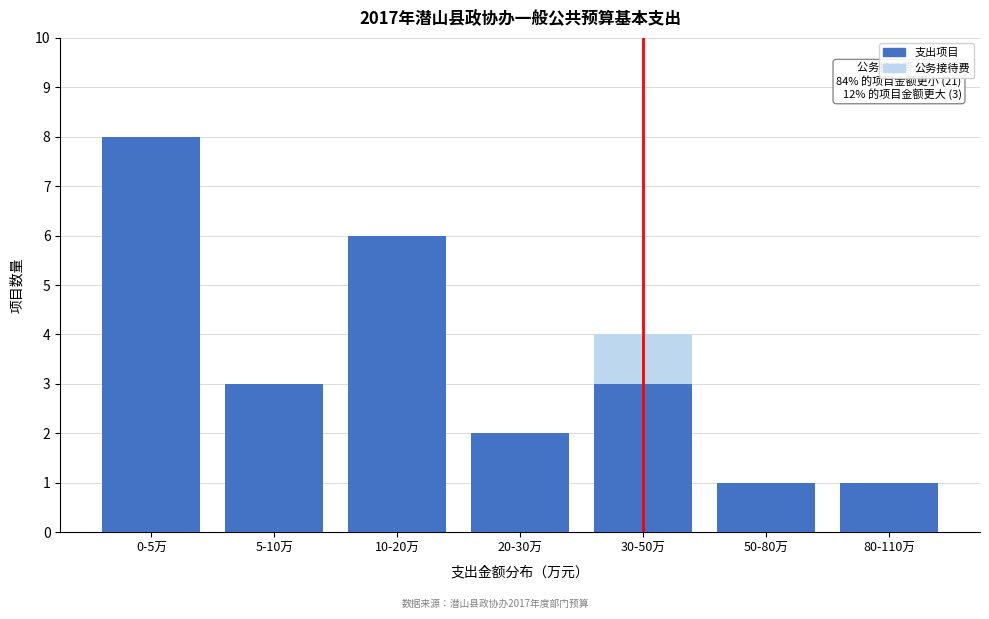

Reading left to right, what are the values for 支出项目?

0-5万=8	5-10万=3	10-20万=6	20-30万=2	30-50万=3	50-80万=1	80-110万=1